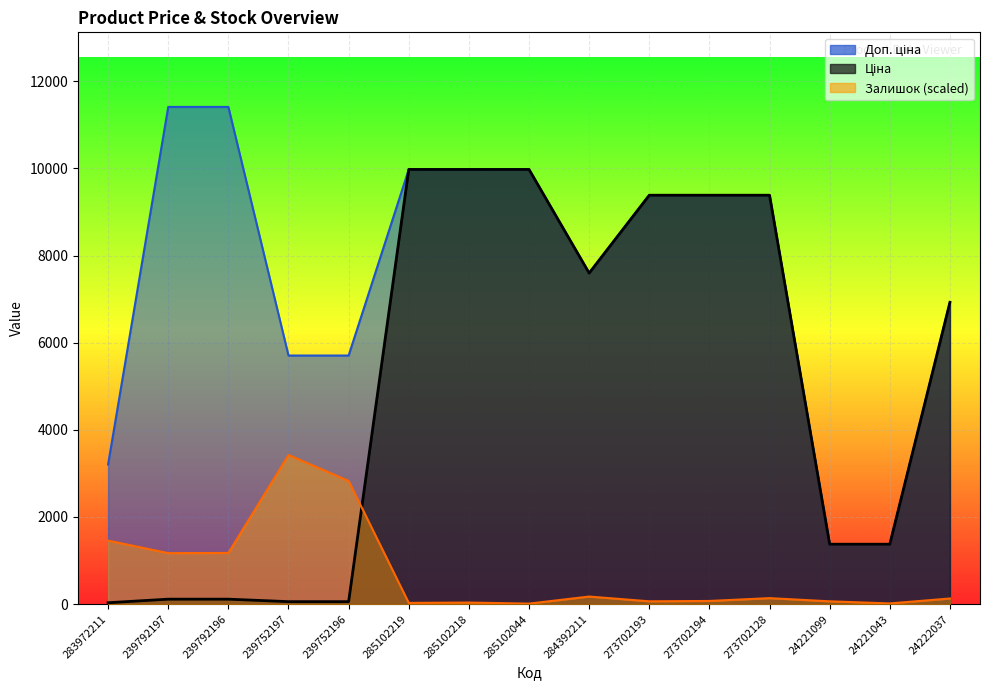

Reading left to right, what are all the values shown in this chart?

Ціна: 32.0	114.1	114.1	57.0	57.0	9975.0	9975.0	9975.0	7596.5	9384.0	9384.0	9384.0	1375.4	1375.4	6925.7
Доп. ціна: 3205.0	11410.0	11410.0	5705.0	5705.0	9975.0	9975.0	9975.0	7596.5	9384.0	9384.0	9384.0	1375.0	1375.0	6925.7
Залишок: 1458.3	1170.7	1174.8	3423.0	2827.5	28.4	36.5	12.2	174.2	64.8	72.9	137.7	64.8	16.2	129.6